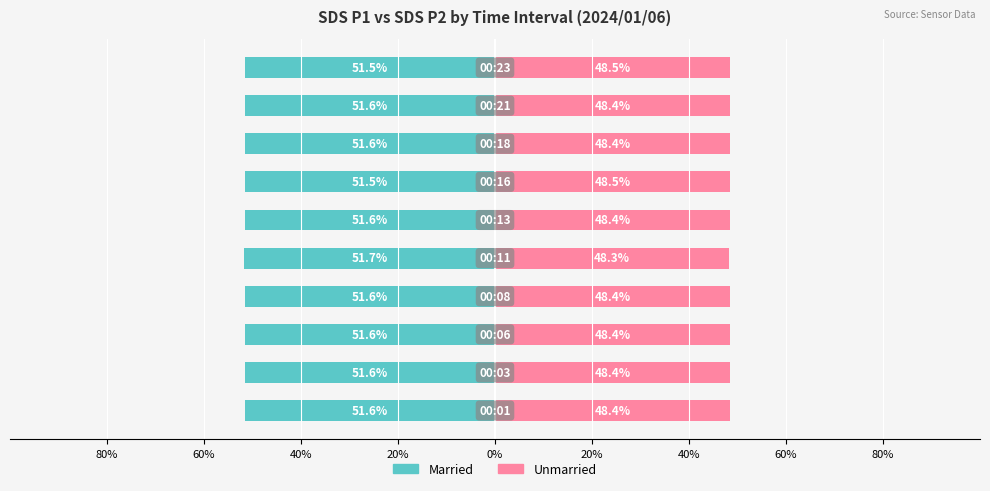

Rank the series at 60% from highest to lowest value.

Unmarried, Married